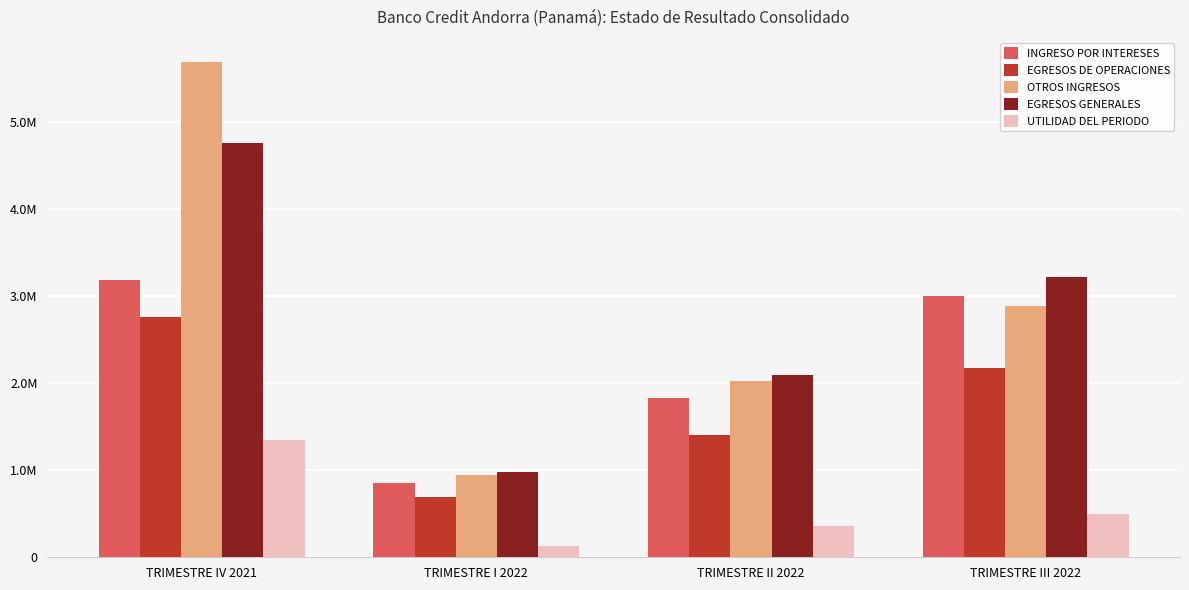

What are all the series names shown in the legend?

INGRESO POR INTERESES, EGRESOS DE OPERACIONES, OTROS INGRESOS, EGRESOS GENERALES, UTILIDAD DEL PERIODO